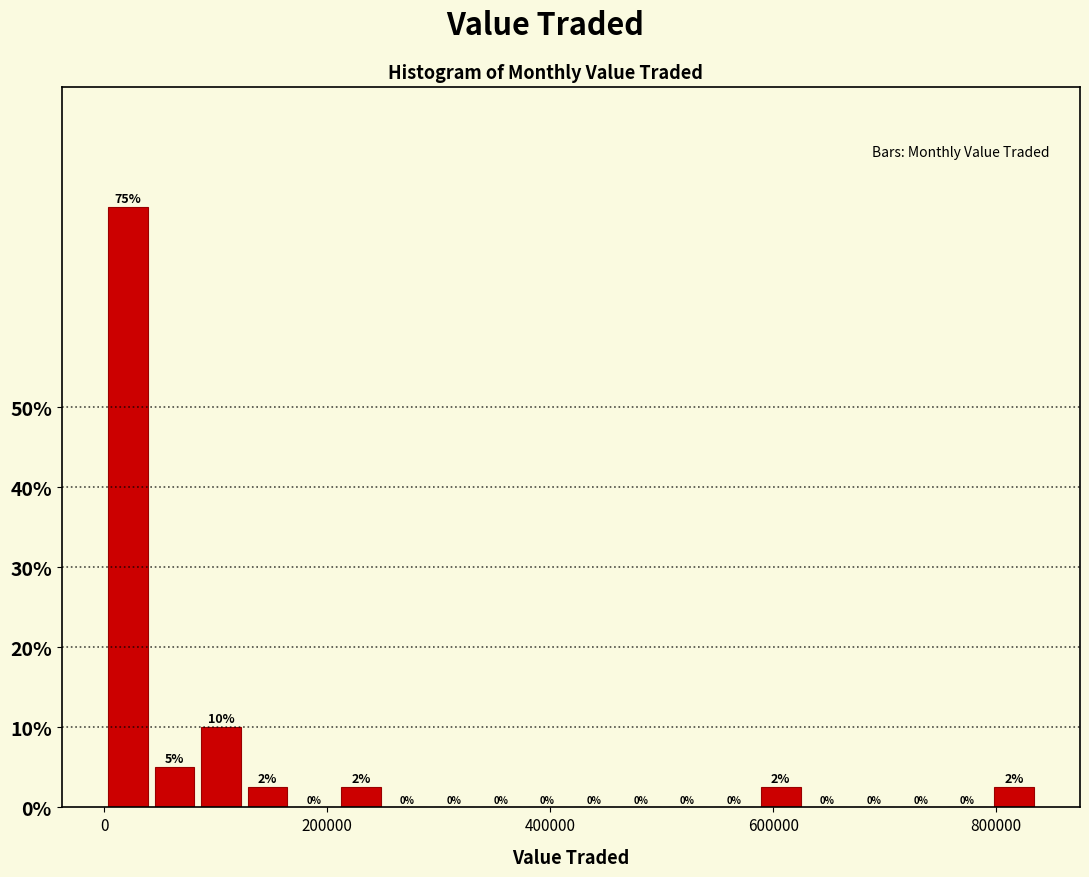

Read against the x-axis, roughly where is the centre of the tallest bar?

20000